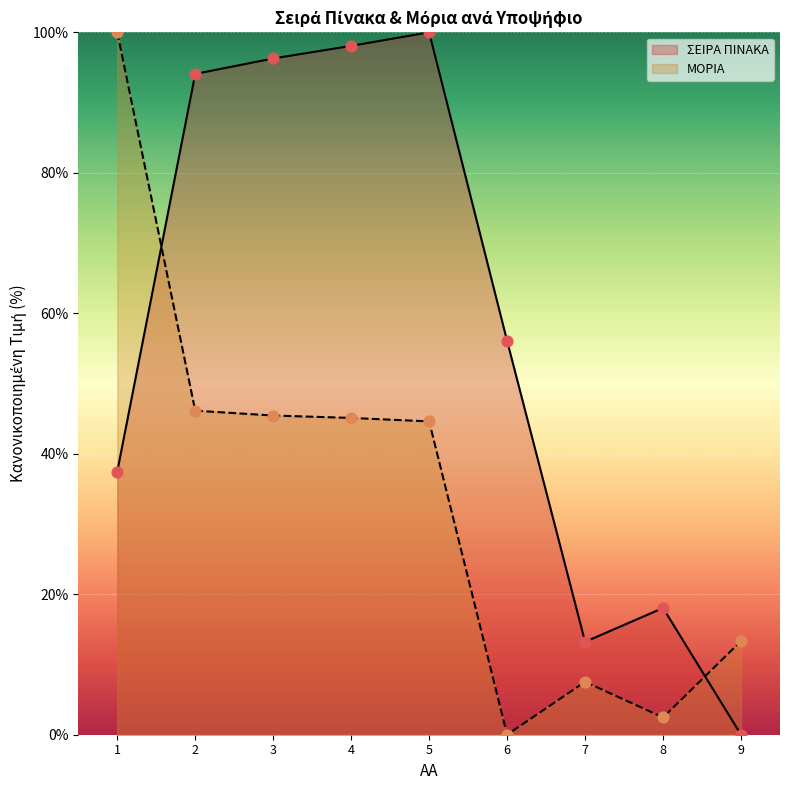

Is the value of ΜΟΡΙΑ at 3 greater than the value of ΣΕΙΡΑ ΠΙΝΑΚΑ at 8?

Yes